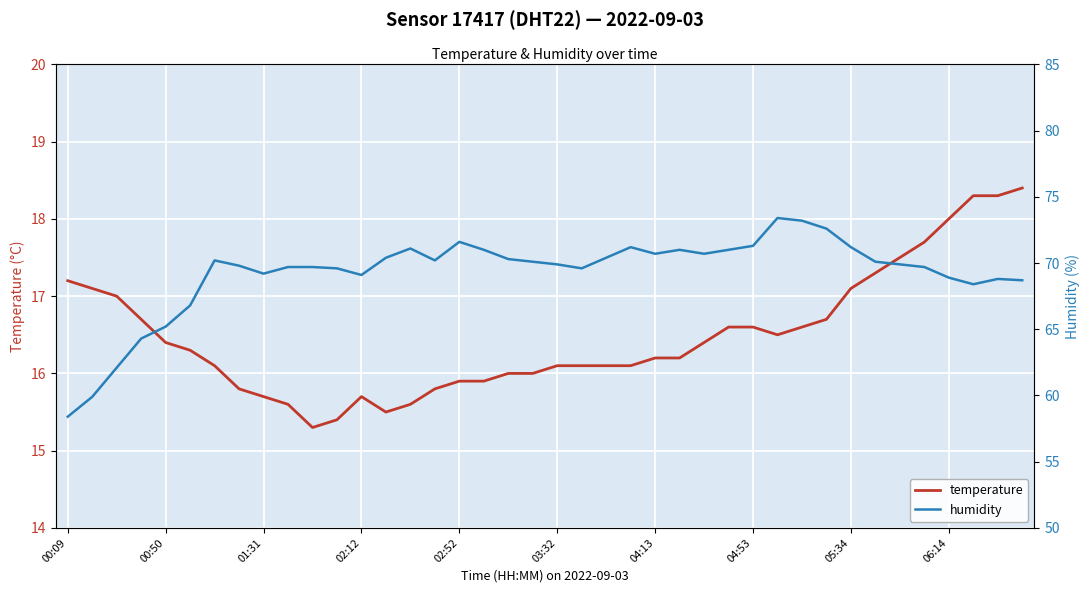

In humidity, how many points are higher than both neighbors (excluding endpoints)?

7